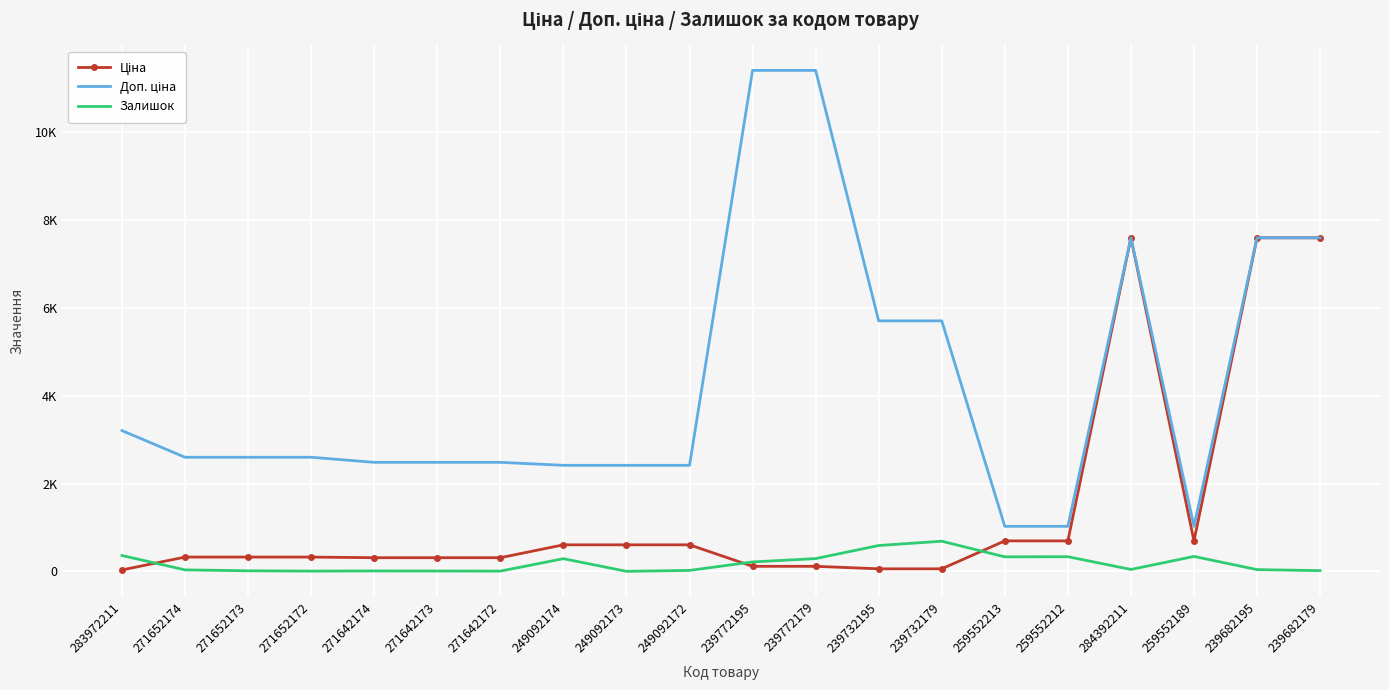

At which label is Доп. ціна closest to 6217?

239732195